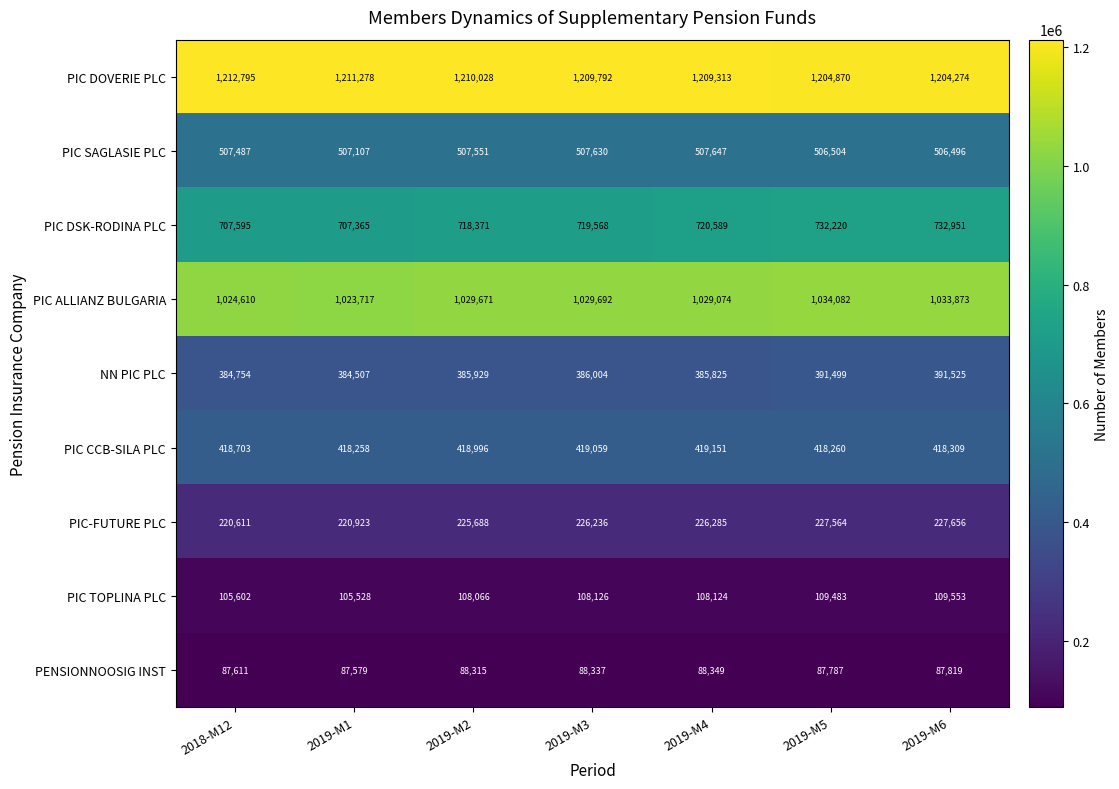

Which series has the largest total across all categories?

PIC DOVERIE PLC